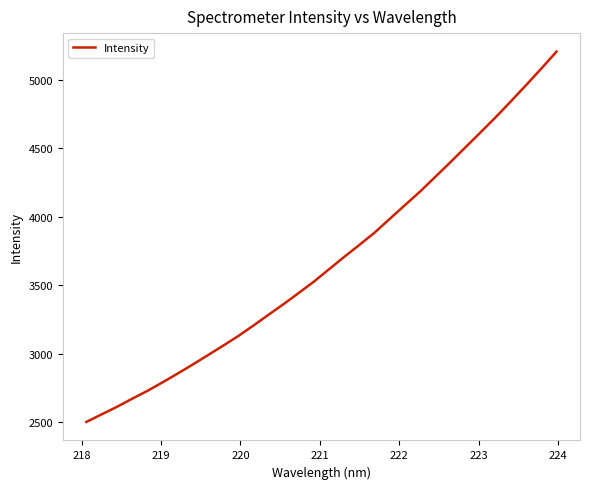

What is the maximum value shown in the chart?

5204.7